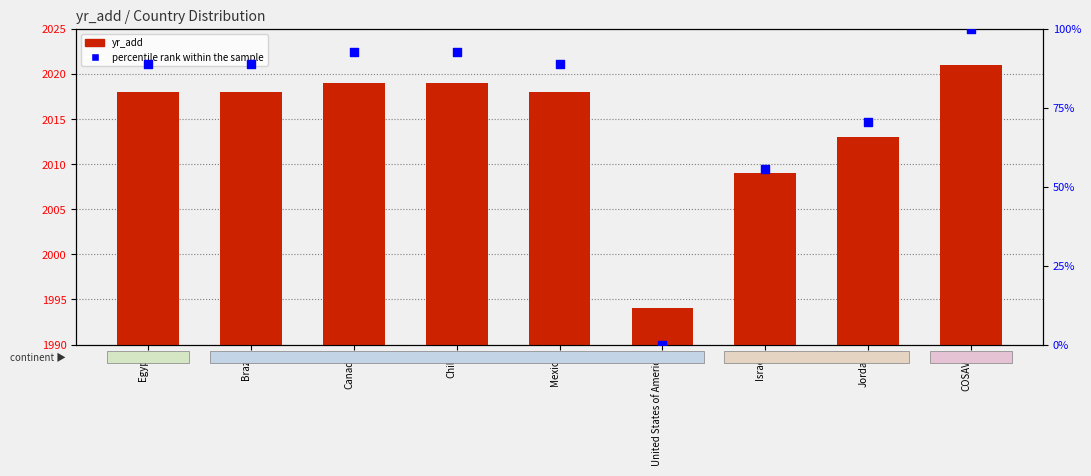

Is the value of yr_add at Jordan greater than the value of percentile rank within the sample at United States of America?

Yes